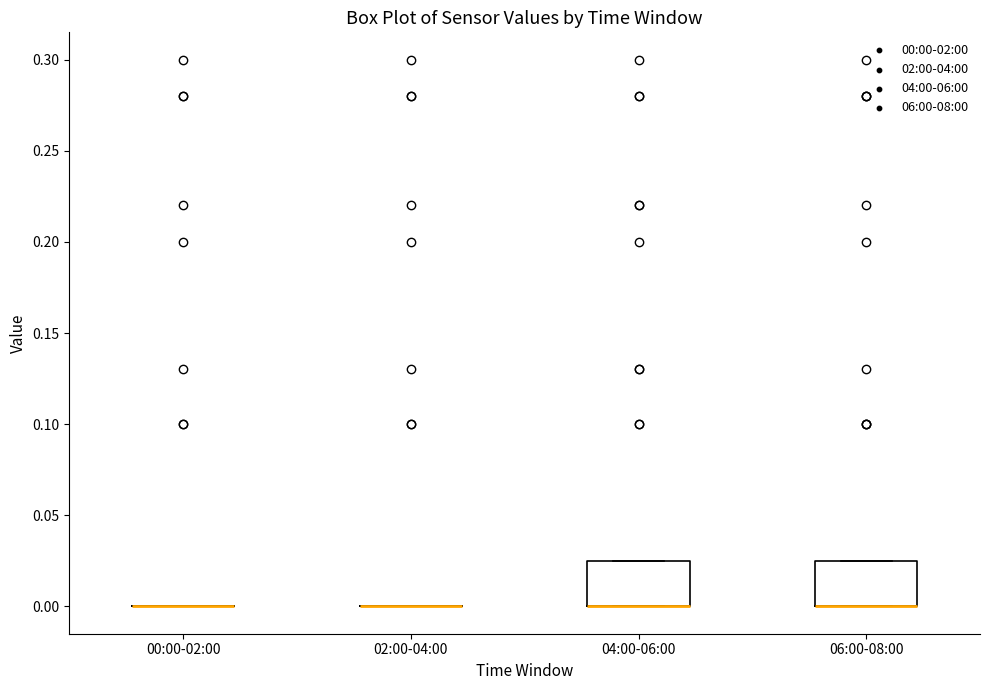

Reading left to right, read every box against the y-axis: the position of its median line, the range the box covers, and the ends of its whiskers. The values are not printed on the chart, so give them approximately, as read against the axis.

00:00-02:00: box collapsed to a line at 0.000, whiskers 0.000 to 0.000
02:00-04:00: box collapsed to a line at 0.000, whiskers 0.000 to 0.000
04:00-06:00: median 0.000 (drawn on the box's lower edge), box 0.000 to 0.025, whiskers 0.000 to 0.025
06:00-08:00: median 0.000 (drawn on the box's lower edge), box 0.000 to 0.025, whiskers 0.000 to 0.025